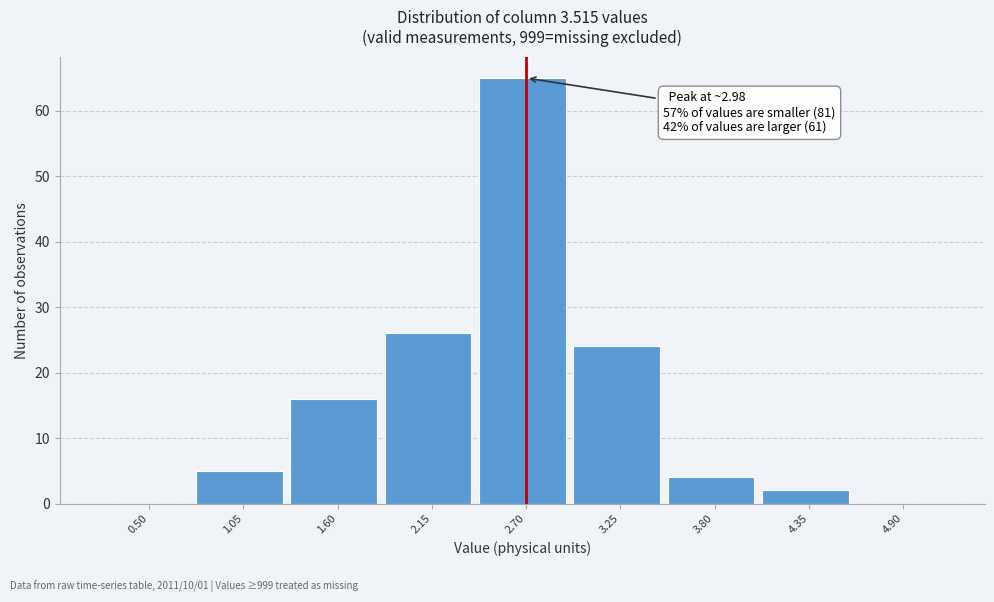

Reading left to right, list all the values displayed in this chart.

0.50=0	1.05=5	1.60=16	2.15=26	2.70=65	3.25=24	3.80=4	4.35=2	4.90=0